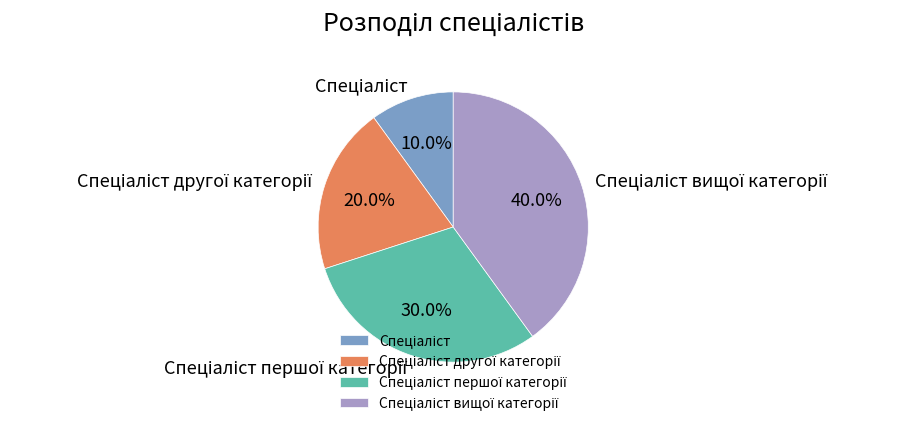

Does any single category account for the majority?

No